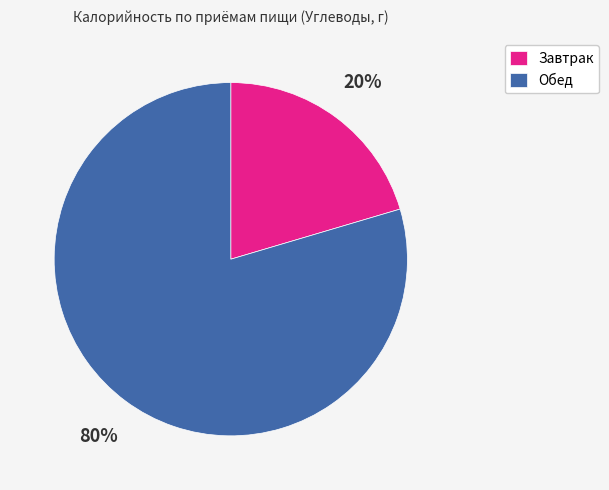

Is there a majority slice in this chart?

Yes